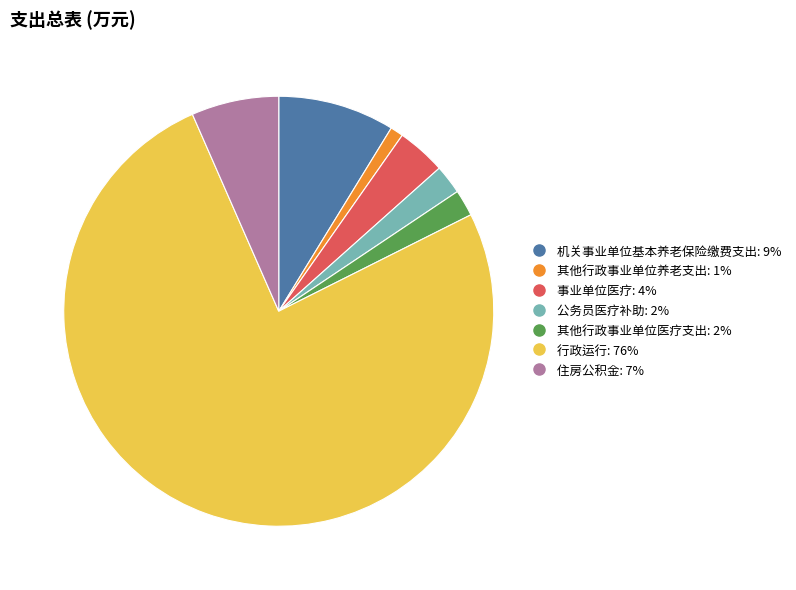

Is the sum of 其他行政事业单位医疗支出 and 其他行政事业单位养老支出 greater than half?

No